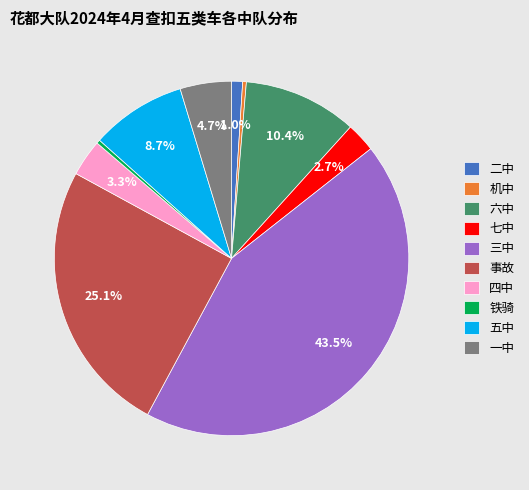

True or false: 四中 accounts for 14% of the total.

False